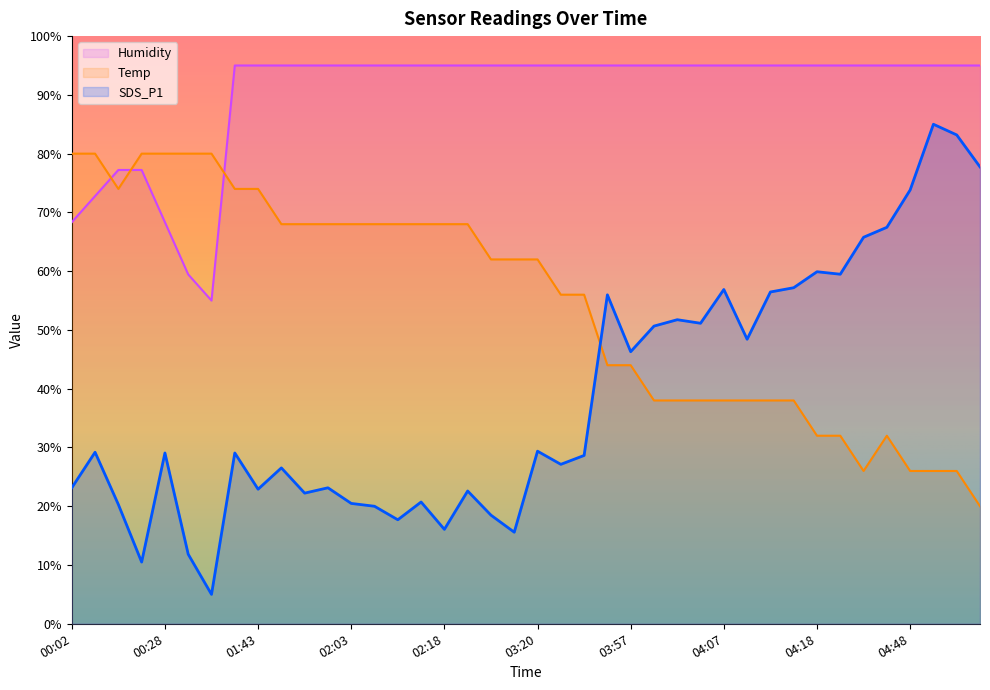

Reading left to right, extract all data points from this chart.

SDS_P1: 00:02=23.1	00:04=29.2	00:07=20.3	00:09=10.5	00:28=29.1	00:37=11.8	00:42=5.0	01:39=29.1	01:43=22.9	01:55=26.5	01:58=22.2	02:00=23.1	02:03=20.5	02:05=20.0	02:08=17.7	02:10=20.7	02:18=16.1	02:21=22.6	02:37=18.5	03:17=15.6	03:20=29.4	03:22=27.1	03:30=28.6	03:55=56.0	03:57=46.3	04:00=50.7	04:02=51.7	04:05=51.1	04:07=56.9	04:10=48.4	04:12=56.5	04:15=57.2	04:18=59.9	04:37=59.5	04:39=65.8	04:45=67.5	04:48=73.8	04:56=85.0	05:02=83.2	05:04=77.7
Temp: 00:02=80.0	00:04=80.0	00:07=74.0	00:09=80.0	00:28=80.0	00:37=80.0	00:42=80.0	01:39=74.0	01:43=74.0	01:55=68.0	01:58=68.0	02:00=68.0	02:03=68.0	02:05=68.0	02:08=68.0	02:10=68.0	02:18=68.0	02:21=68.0	02:37=62.0	03:17=62.0	03:20=62.0	03:22=56.0	03:30=56.0	03:55=44.0	03:57=44.0	04:00=38.0	04:02=38.0	04:05=38.0	04:07=38.0	04:10=38.0	04:12=38.0	04:15=38.0	04:18=32.0	04:37=32.0	04:39=26.0	04:45=32.0	04:48=26.0	04:56=26.0	05:02=26.0	05:04=20.0
Humidity: 00:02=68.3	00:04=72.8	00:07=77.2	00:09=77.2	00:28=68.3	00:37=59.4	00:42=55.0	01:39=95.0	01:43=95.0	01:55=95.0	01:58=95.0	02:00=95.0	02:03=95.0	02:05=95.0	02:08=95.0	02:10=95.0	02:18=95.0	02:21=95.0	02:37=95.0	03:17=95.0	03:20=95.0	03:22=95.0	03:30=95.0	03:55=95.0	03:57=95.0	04:00=95.0	04:02=95.0	04:05=95.0	04:07=95.0	04:10=95.0	04:12=95.0	04:15=95.0	04:18=95.0	04:37=95.0	04:39=95.0	04:45=95.0	04:48=95.0	04:56=95.0	05:02=95.0	05:04=95.0